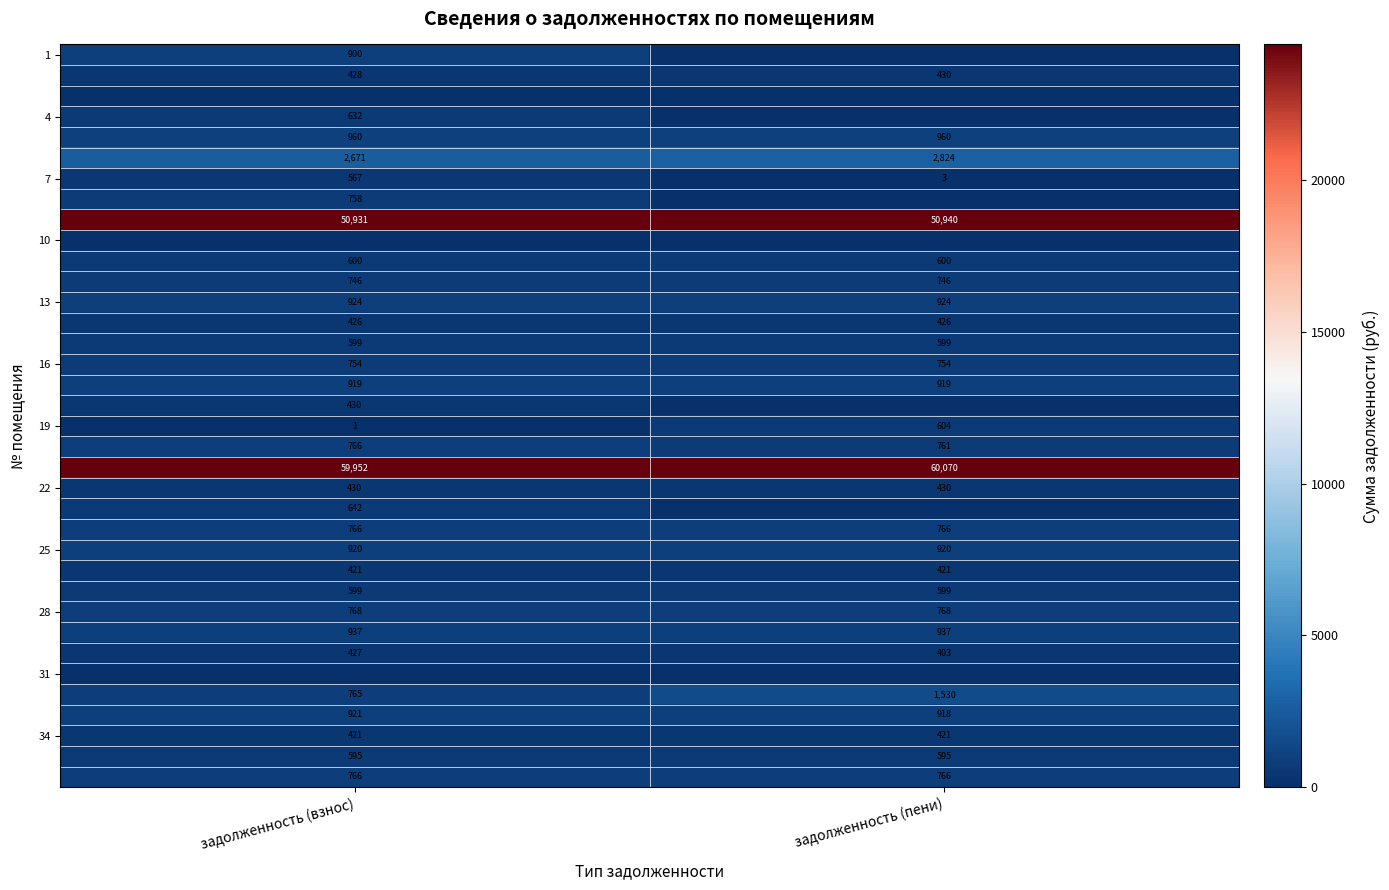

The 13 series shows 609 at задолженность (пени). True or false?

False